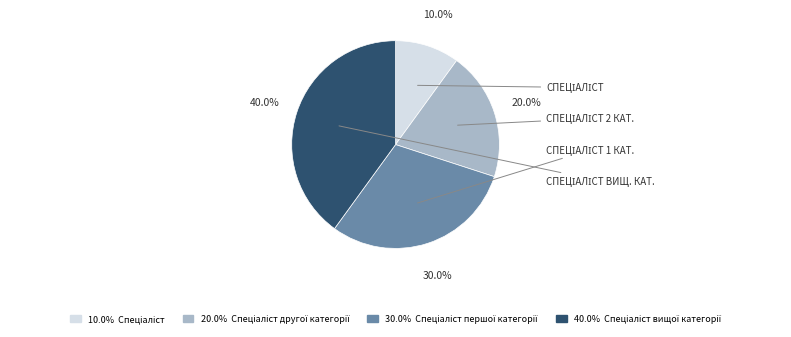

Is there any slice that represents more than half of the pie?

No